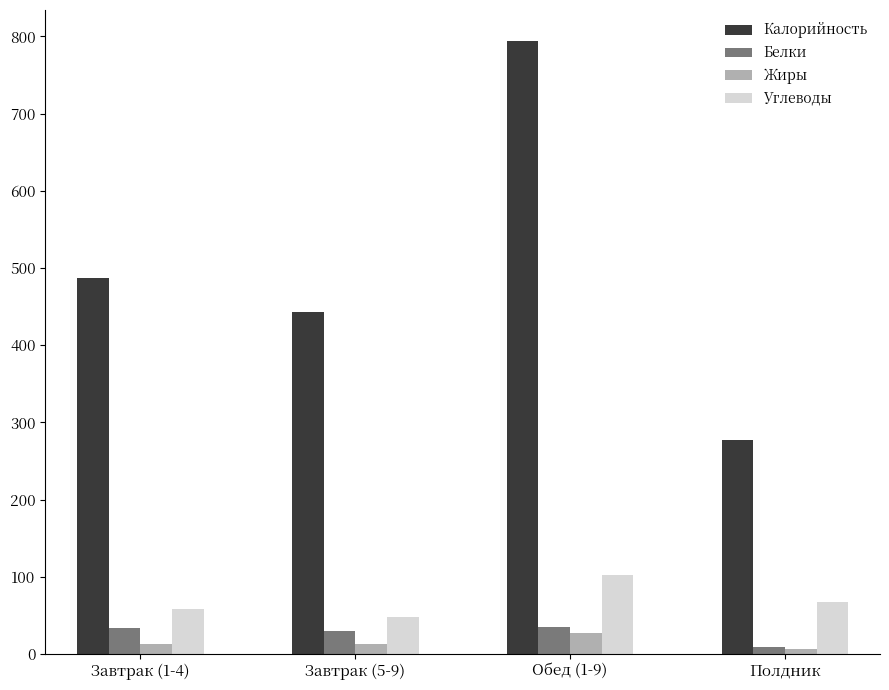

What is the difference between the maximum and minimum values in the Жиры series?

21.3